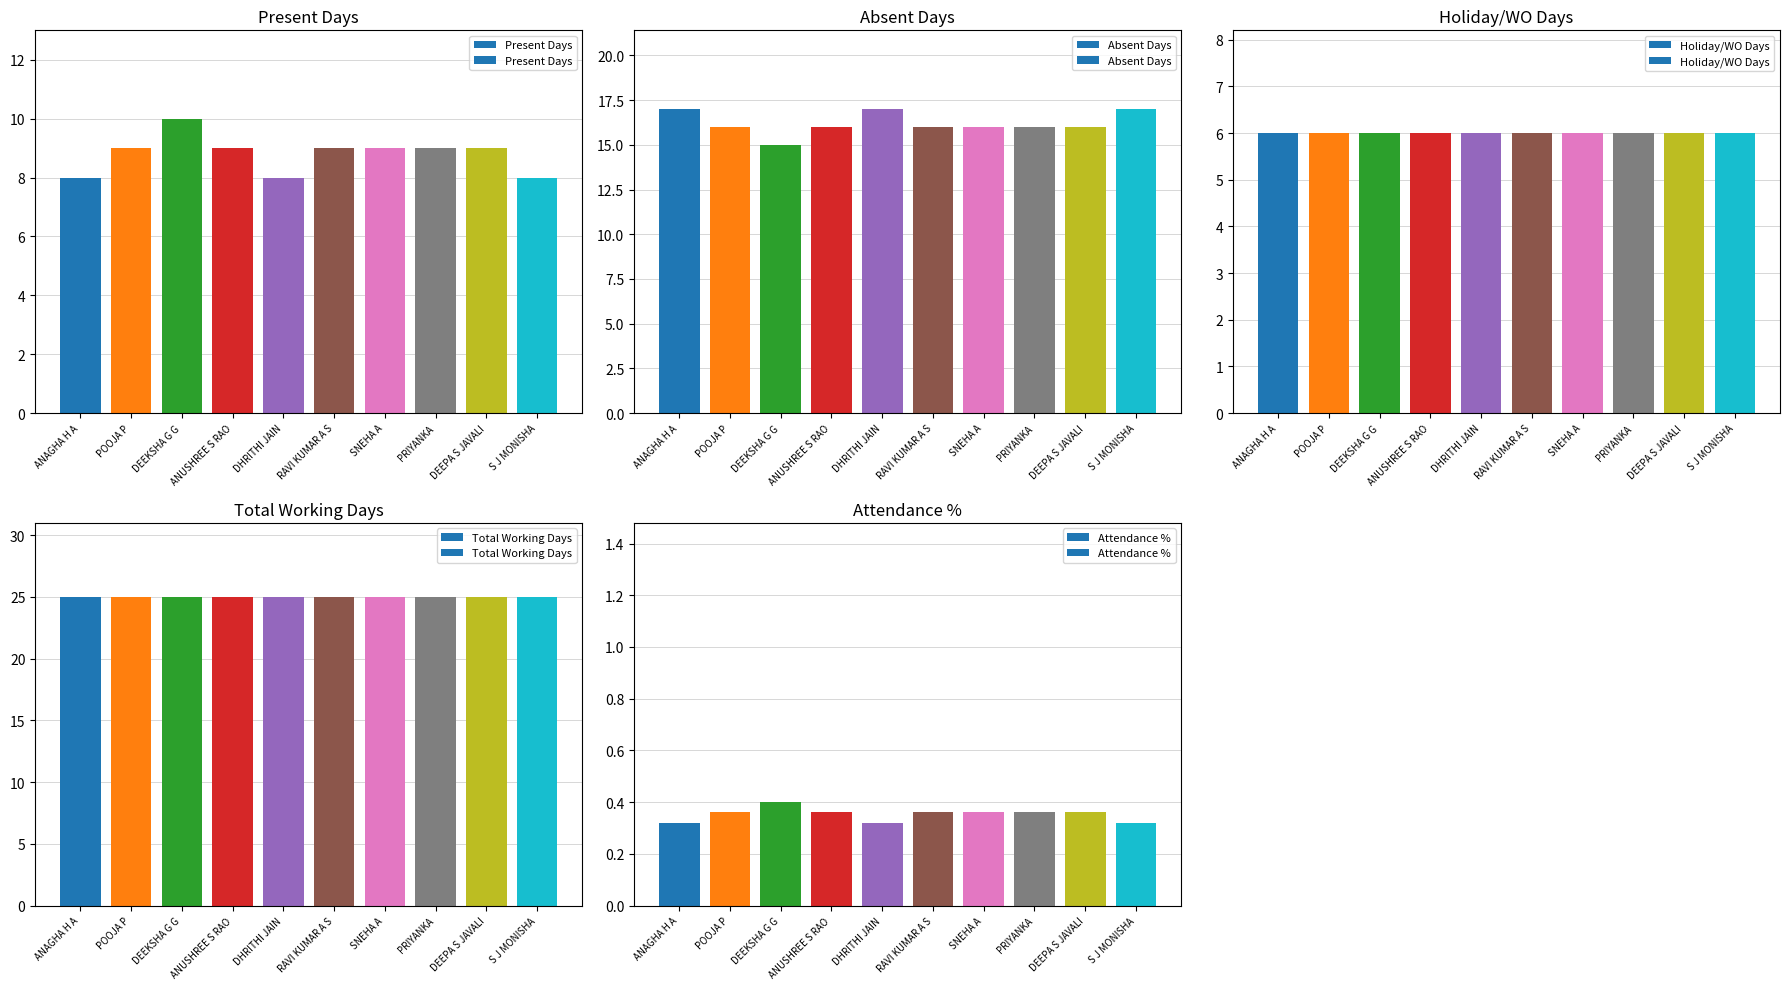

Which category has the highest value in the Total Working Days series?

ANAGHA H A